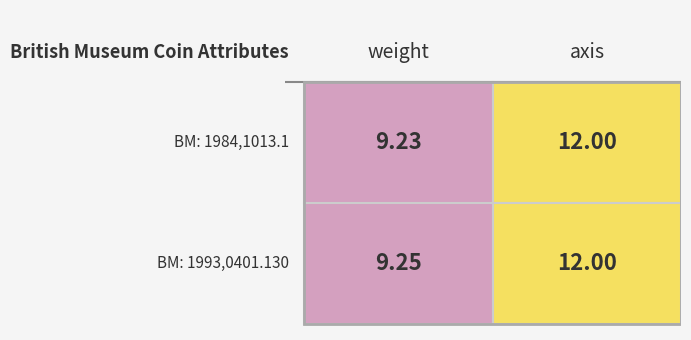

What is the sum of all 1993,0401.130 values?

21.2